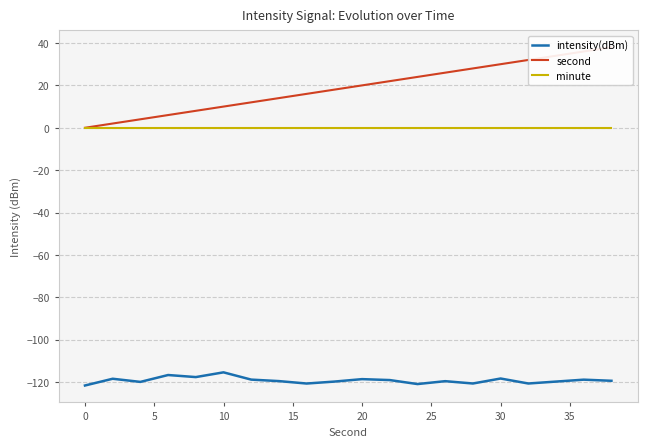

At how many categories does at least one series exceed -59?

20